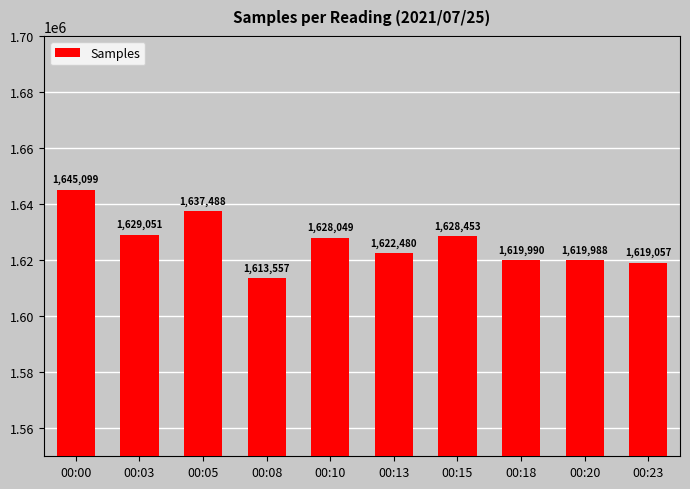

Reading right to left, extract all data points from this chart.

00:23=1619057	00:20=1619988	00:18=1619990	00:15=1628453	00:13=1622480	00:10=1628049	00:08=1613557	00:05=1637488	00:03=1629051	00:00=1645099